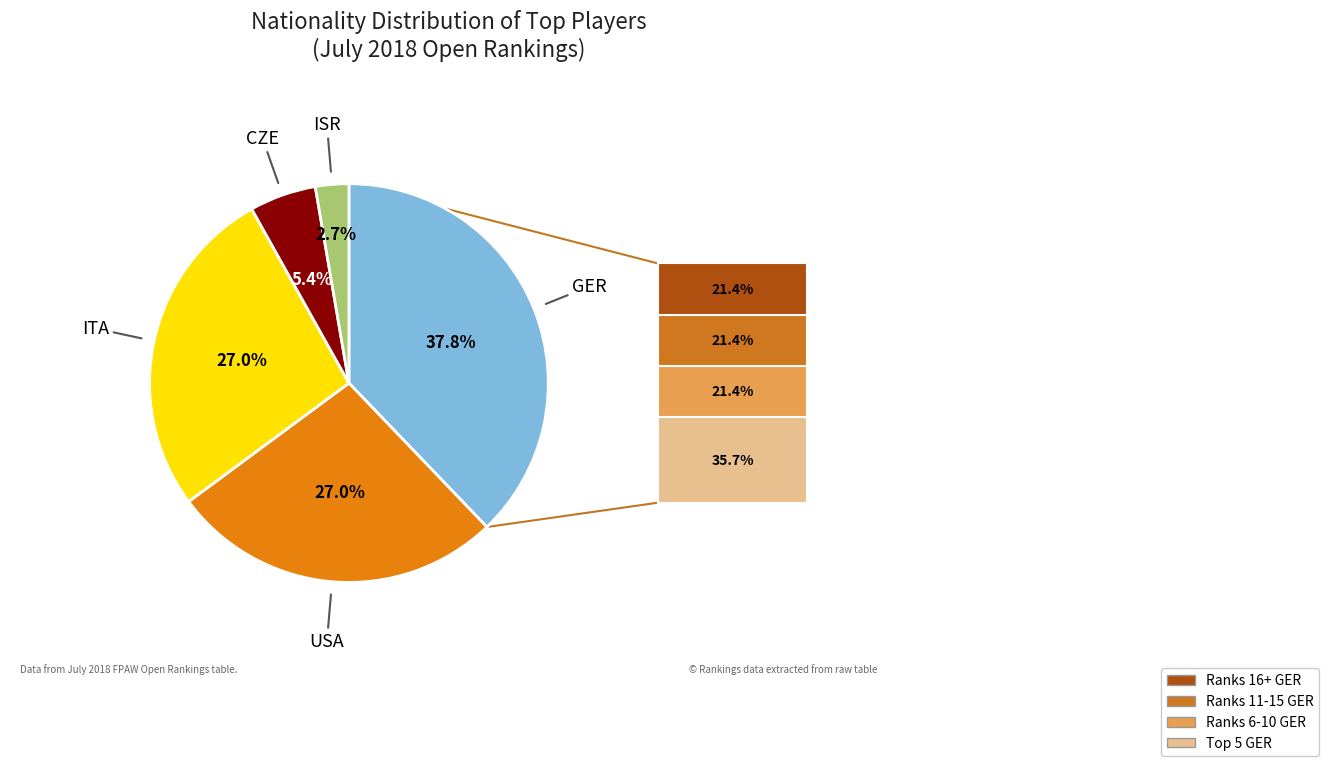

Is there any slice that represents more than half of the pie?

No